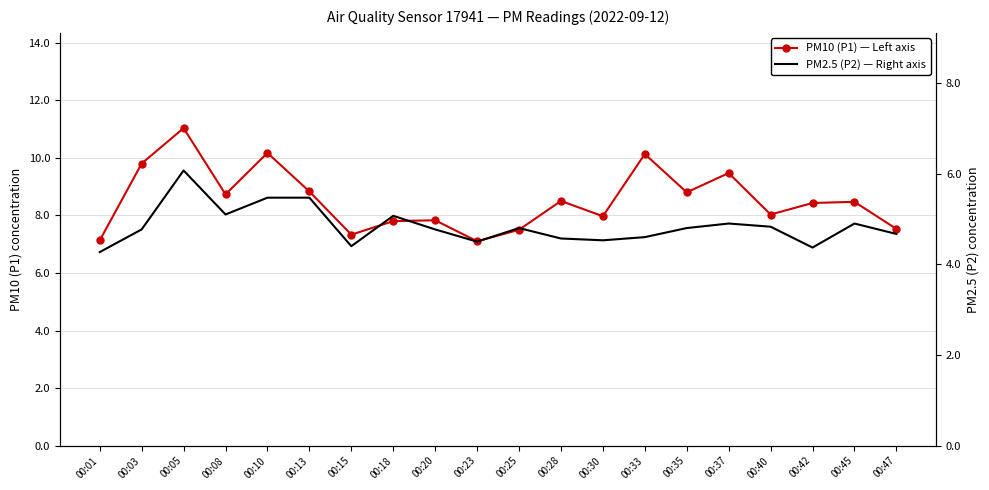

What is the value of the PM10 (P1) — Left axis point at the 7th from the left?

7.3